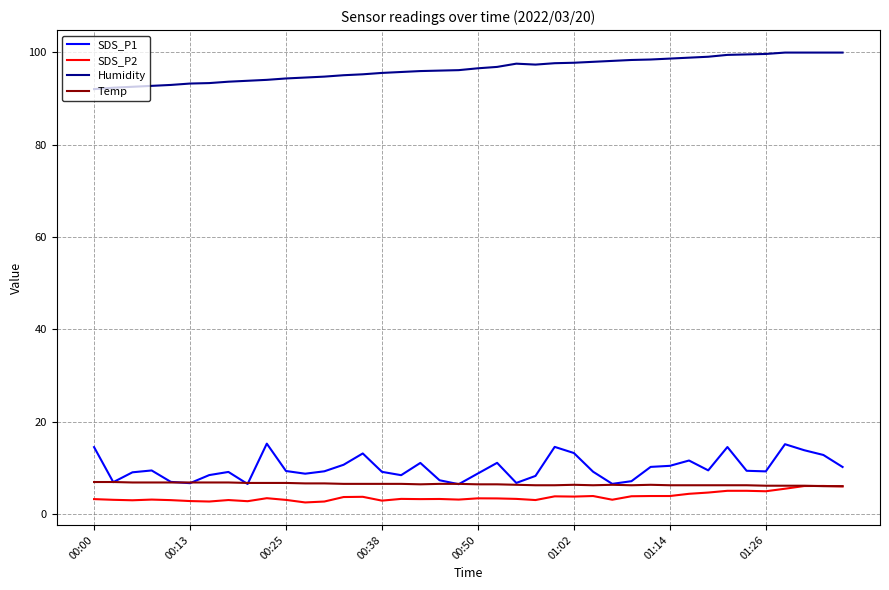

Which series has the largest total across all categories?

Humidity